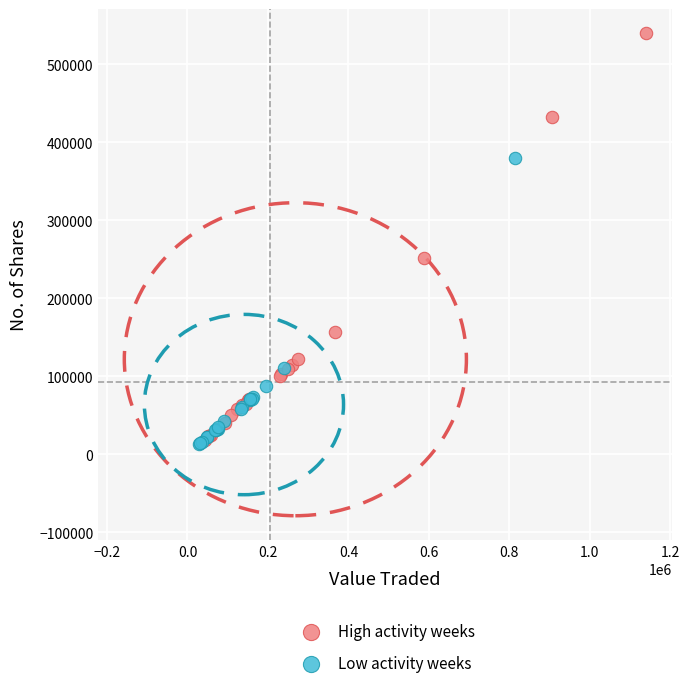

Which series reaches the maximum Y coordinate?

High activity weeks